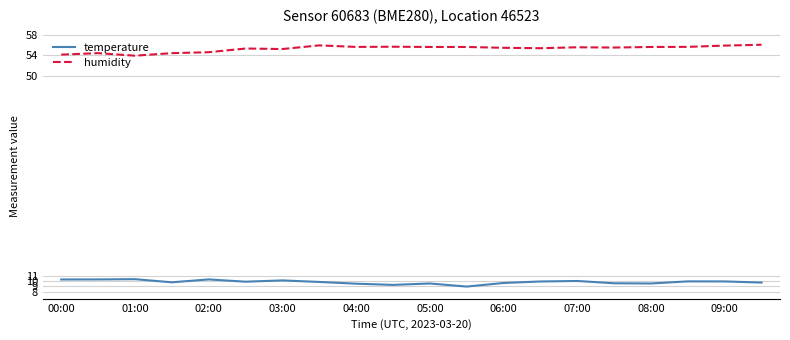

True or false: humidity has more than 2 points higher than both neighbors.

True